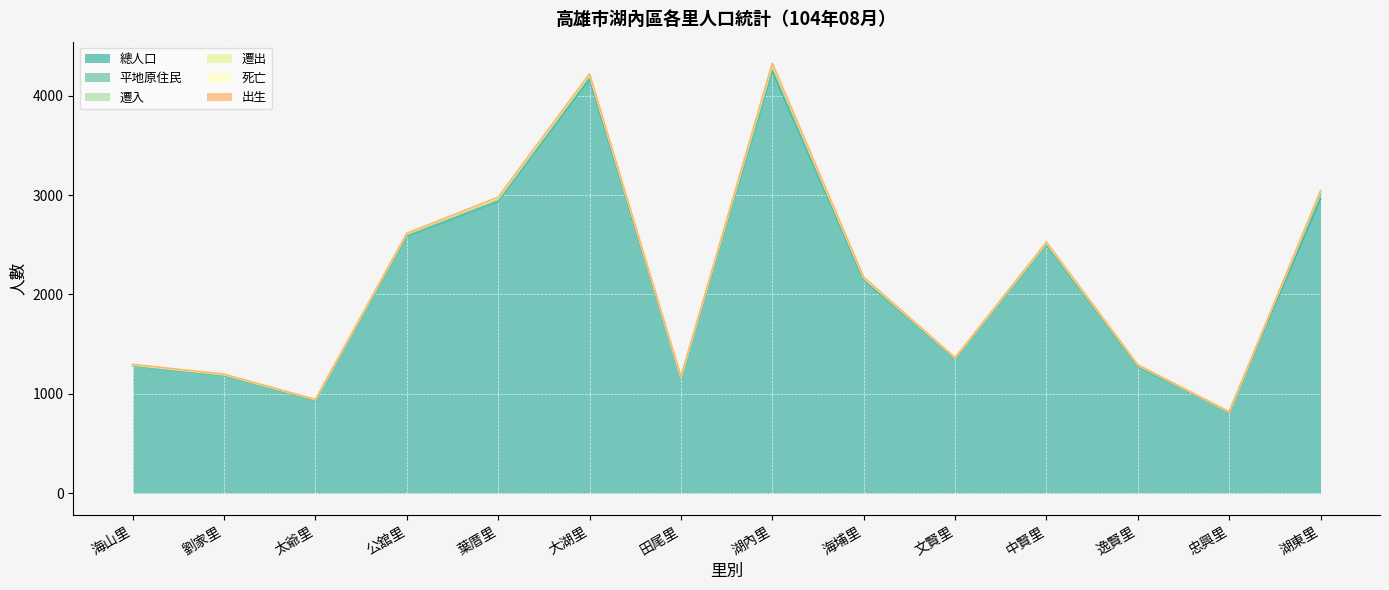

Which category has the highest value across all series?

湖內里